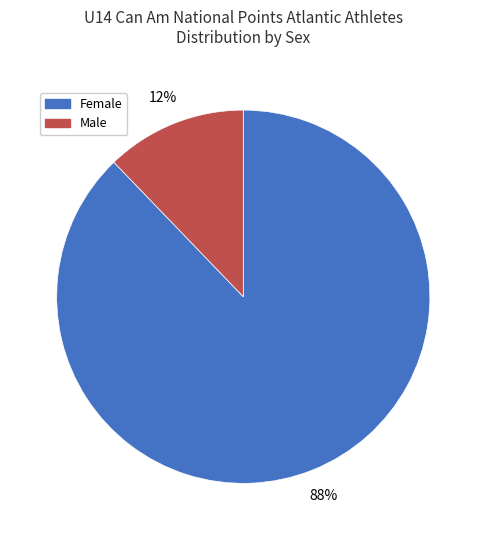

Which slice is the largest?

Female